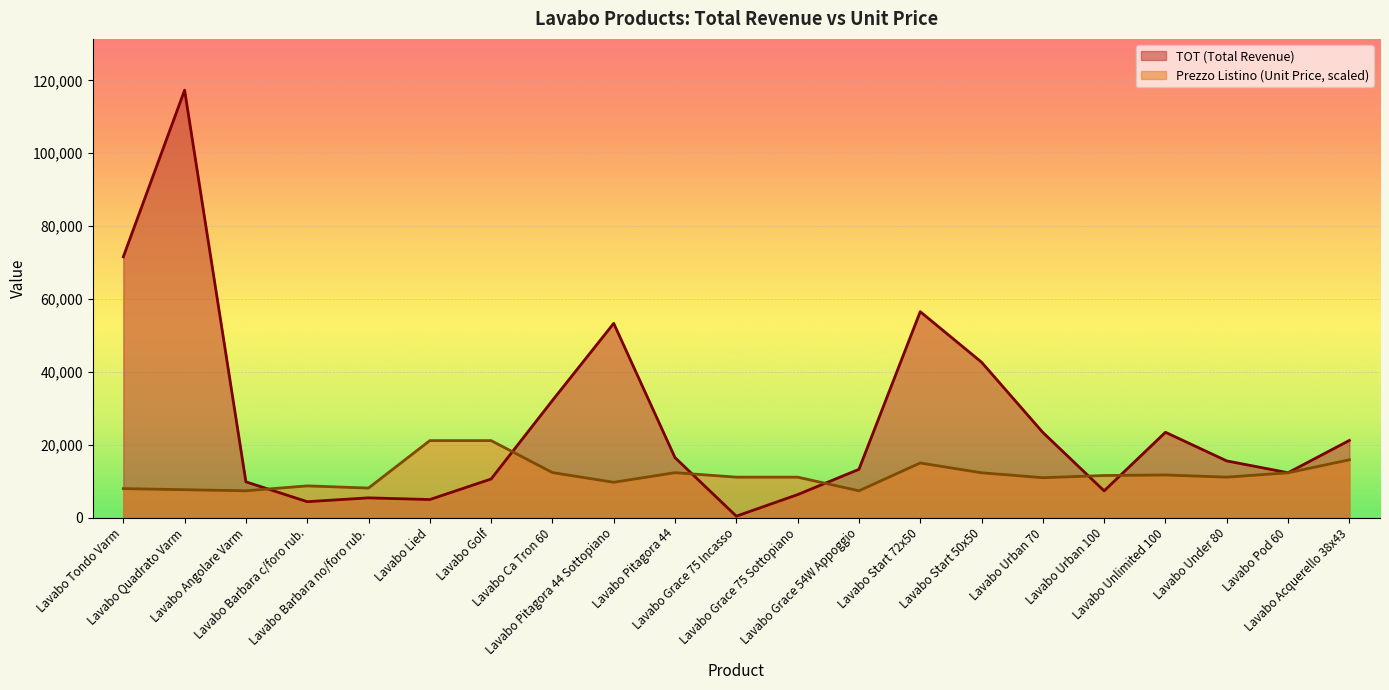

What is the total value across all series at Lavabo Pod 60?

24579.1